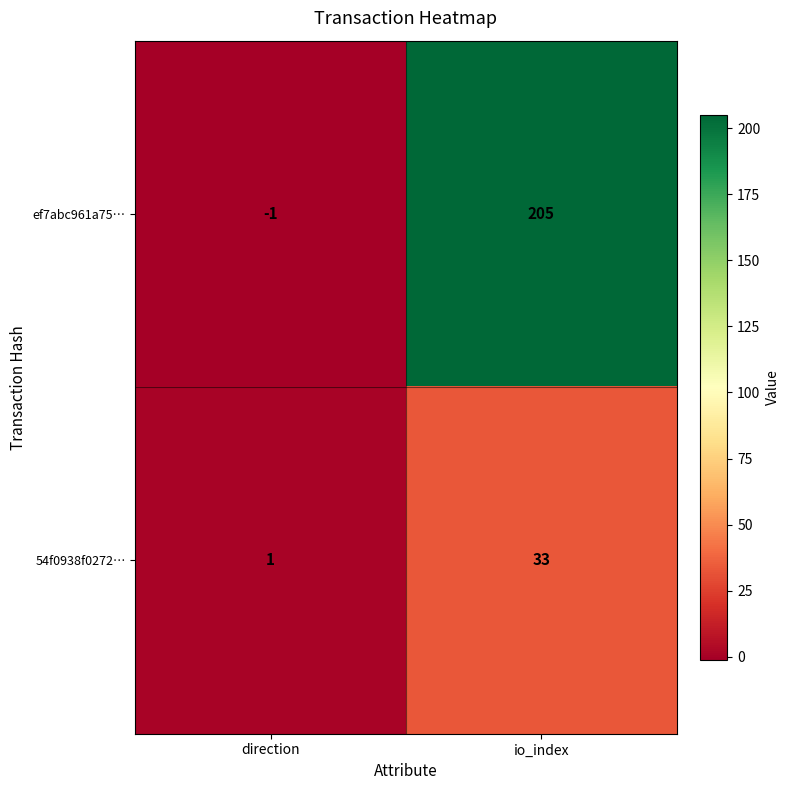

List the series in order of their peak value, highest first.

ef7abc961a75…, 54f0938f0272…